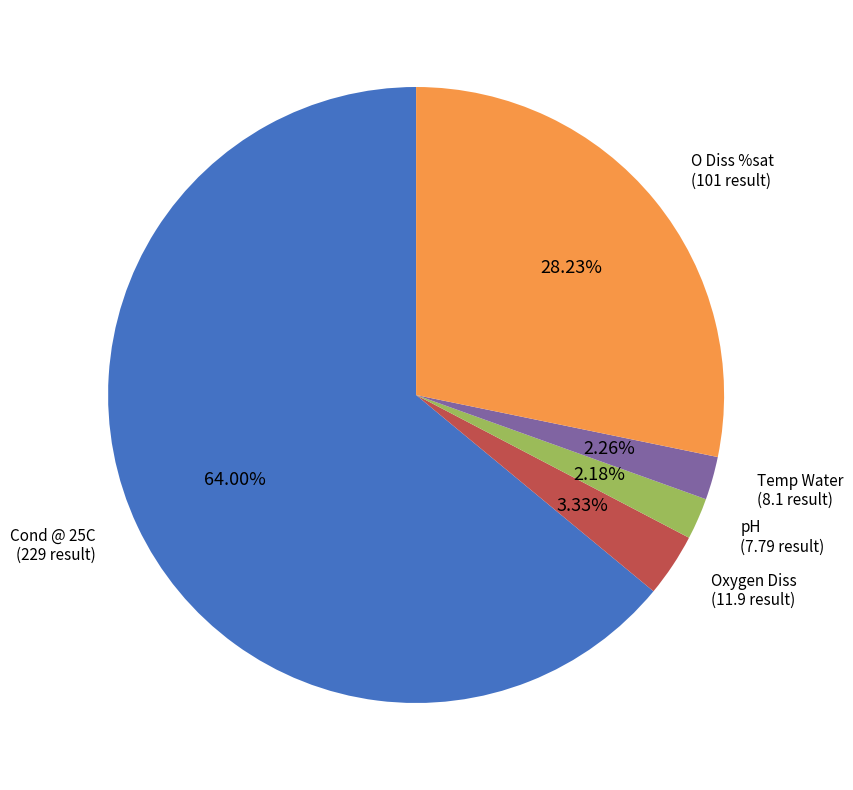

What percentage is the Temp Water slice, to the nearest percent?

2%